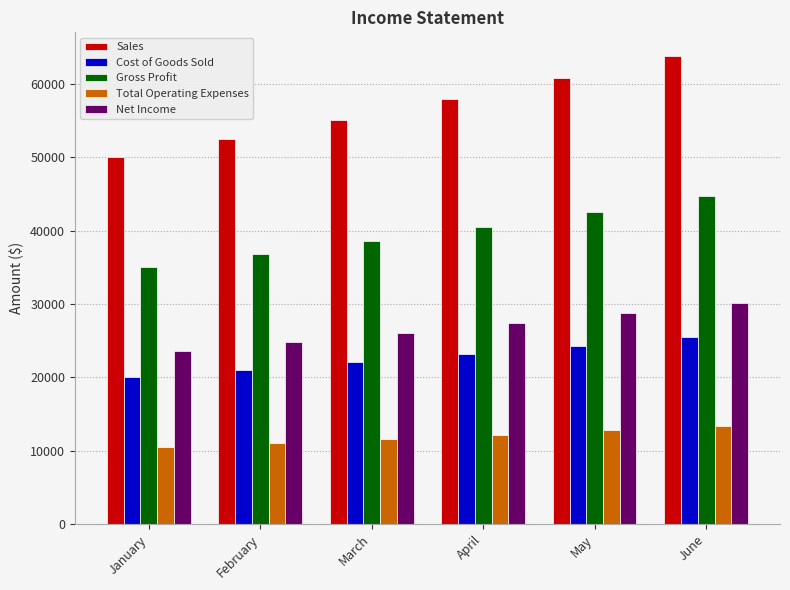

Is it true that Net Income equals 23625.0 at January?

True